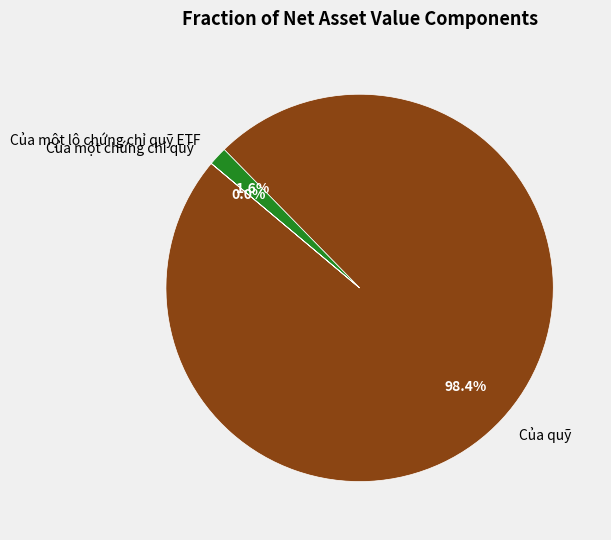

Is the sum of Của một lô chứng chỉ quỹ ETF and Của một chứng chỉ quỹ greater than half?

No